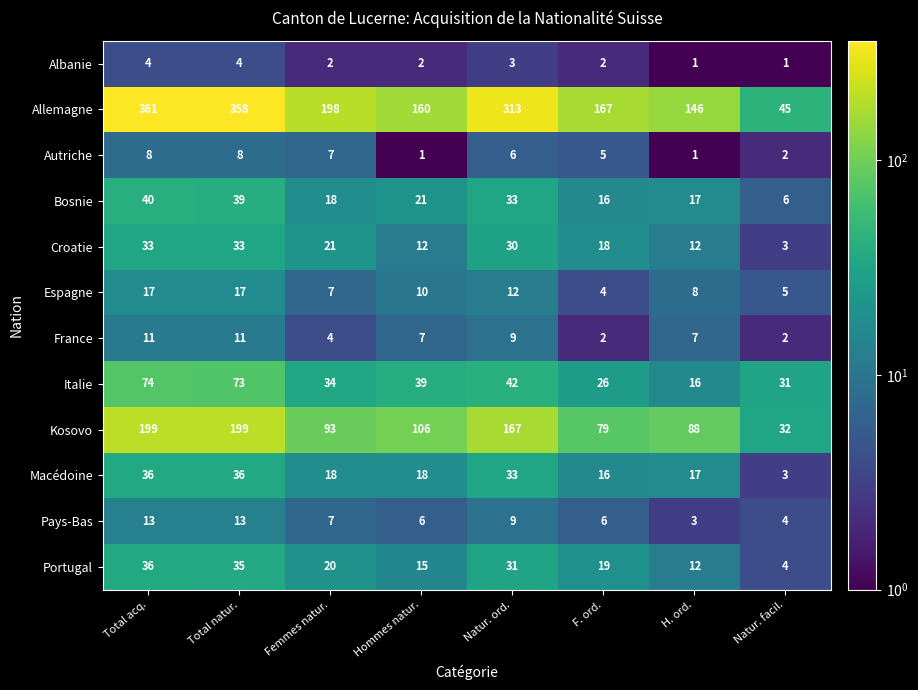

What is the greatest value displayed?

361